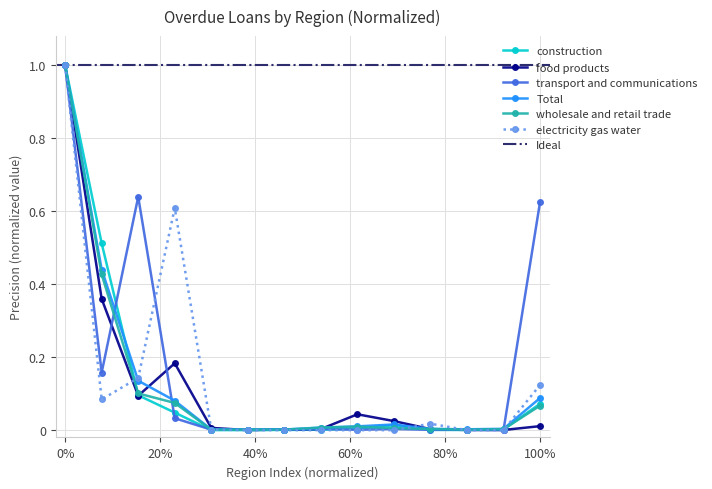

True or false: construction has a value of 0.0 at Republic of Komi.

False